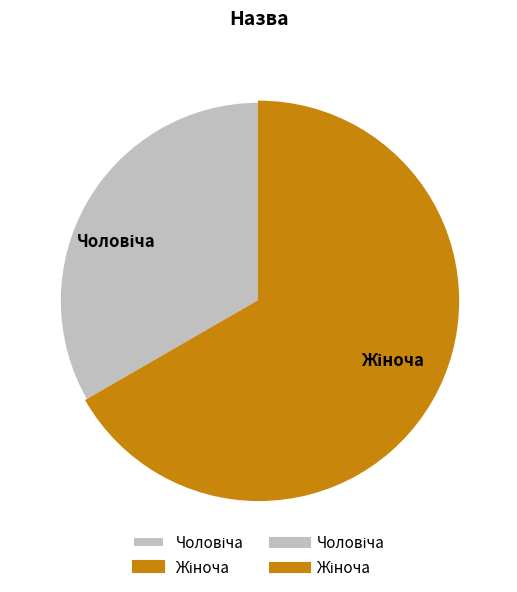

Is there a majority slice in this chart?

Yes